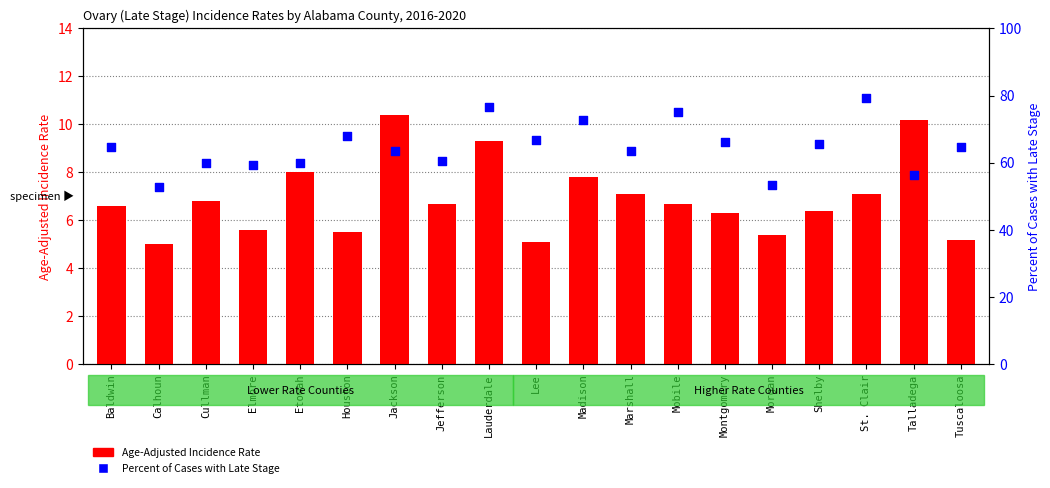

Which series has the largest total across all categories?

Percent of Cases with Late Stage